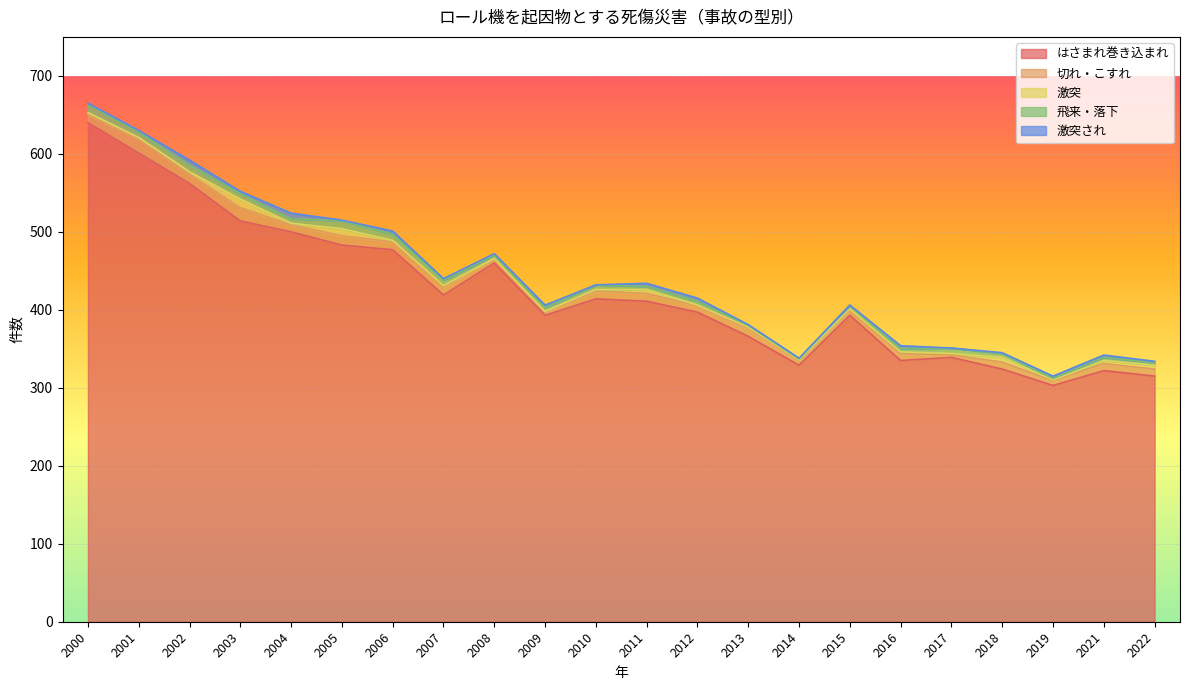

Count the number of categories in the chart.

22